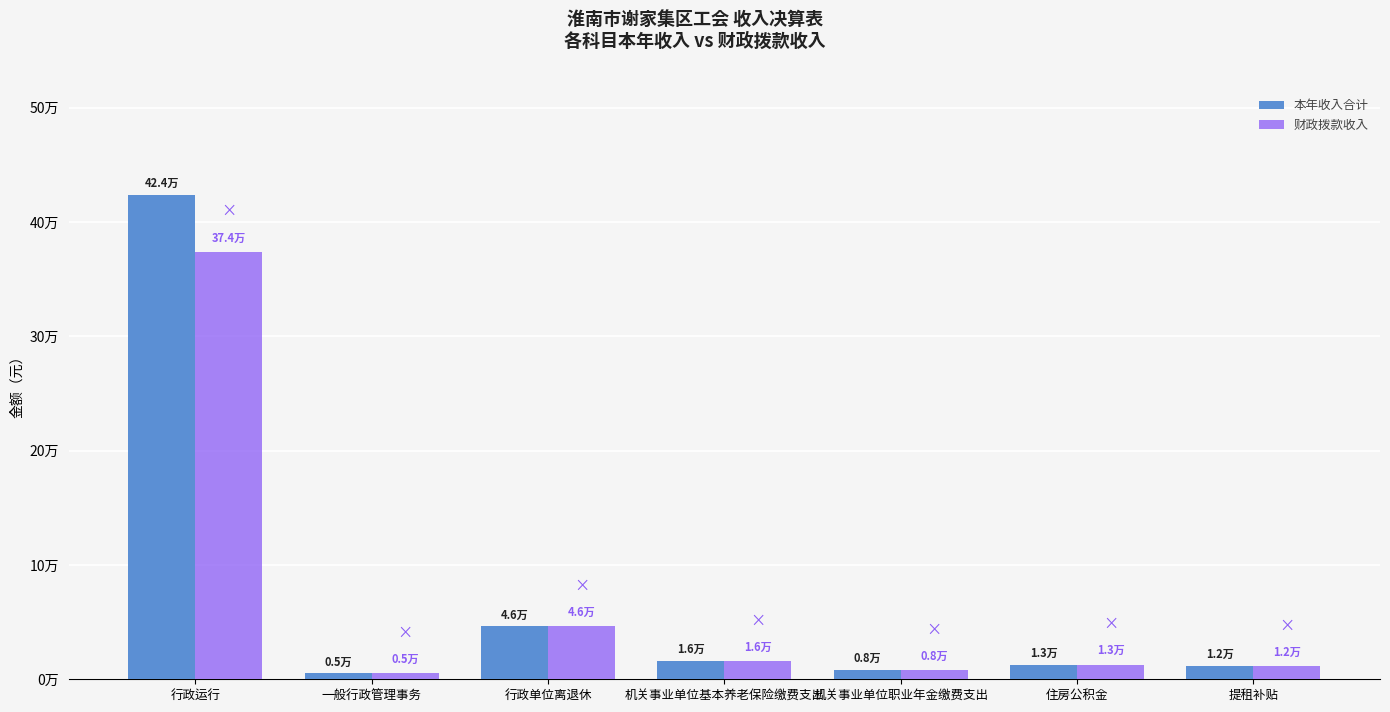

What is the approximate value of 财政拨款收入 at 机关事业单位职业年金缴费支出?

7976.9